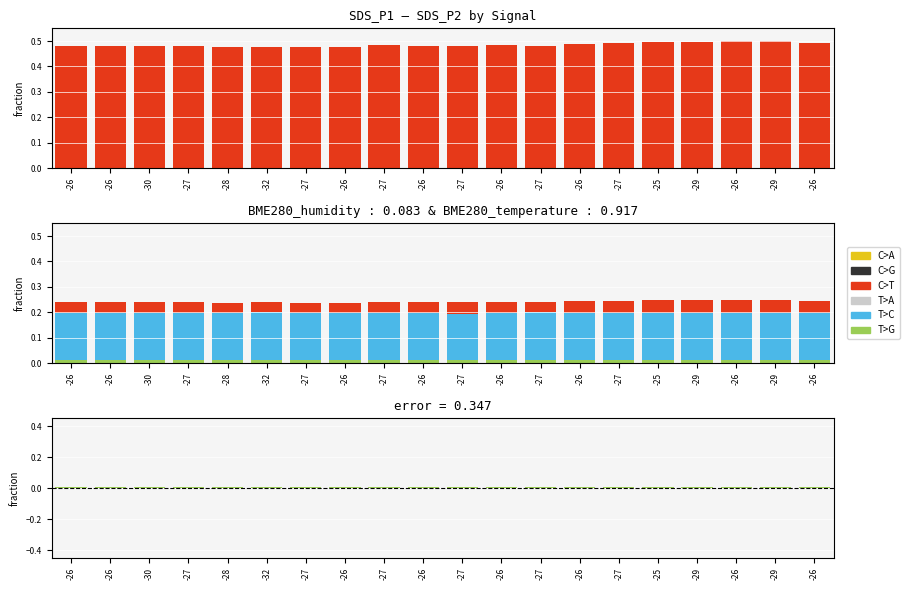

How many bars are there in total?

120